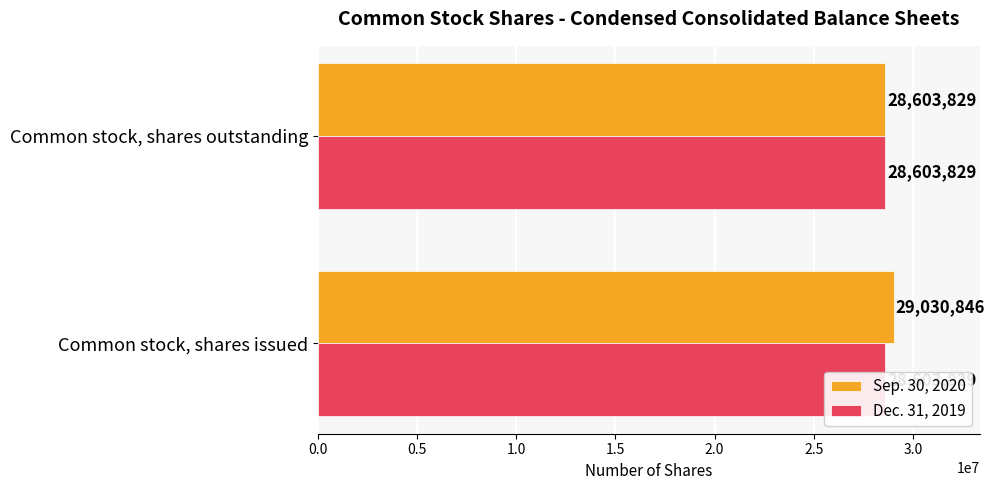

At how many categories does at least one series exceed 6446074?

2